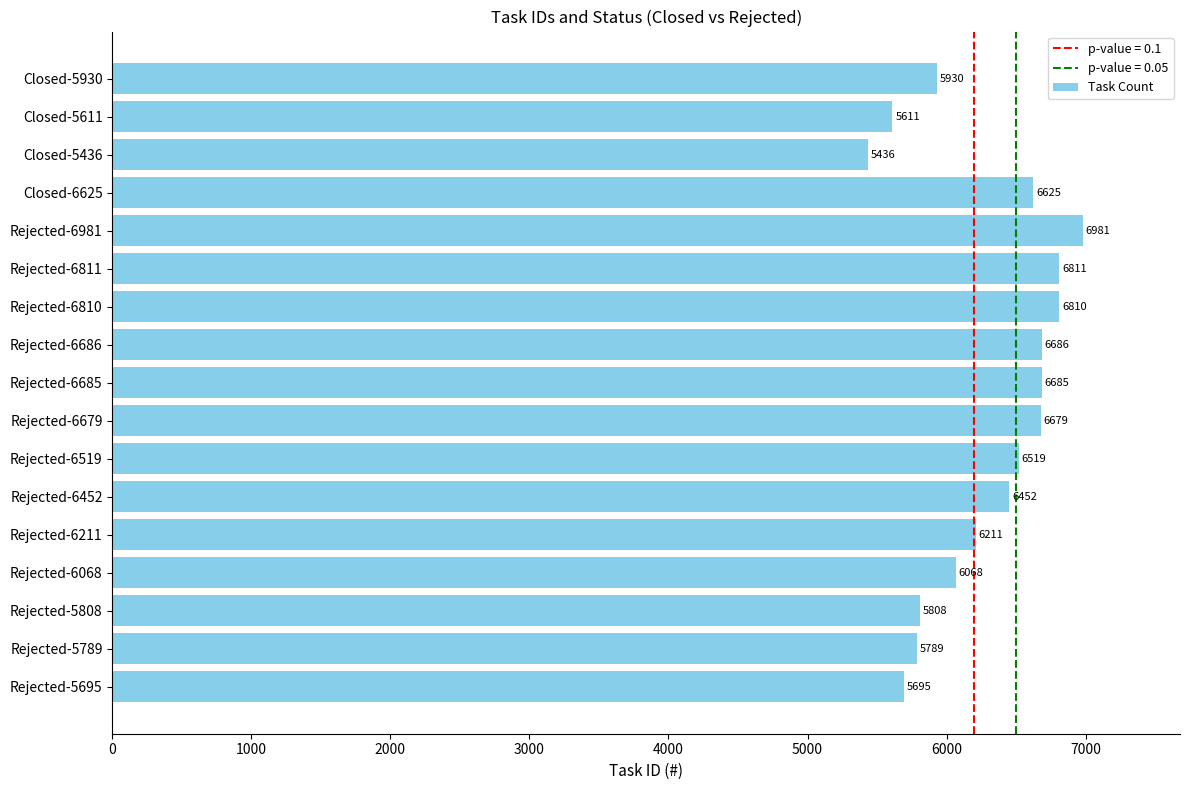

The chart shows a value of 11756 at Rejected-6679. True or false?

False